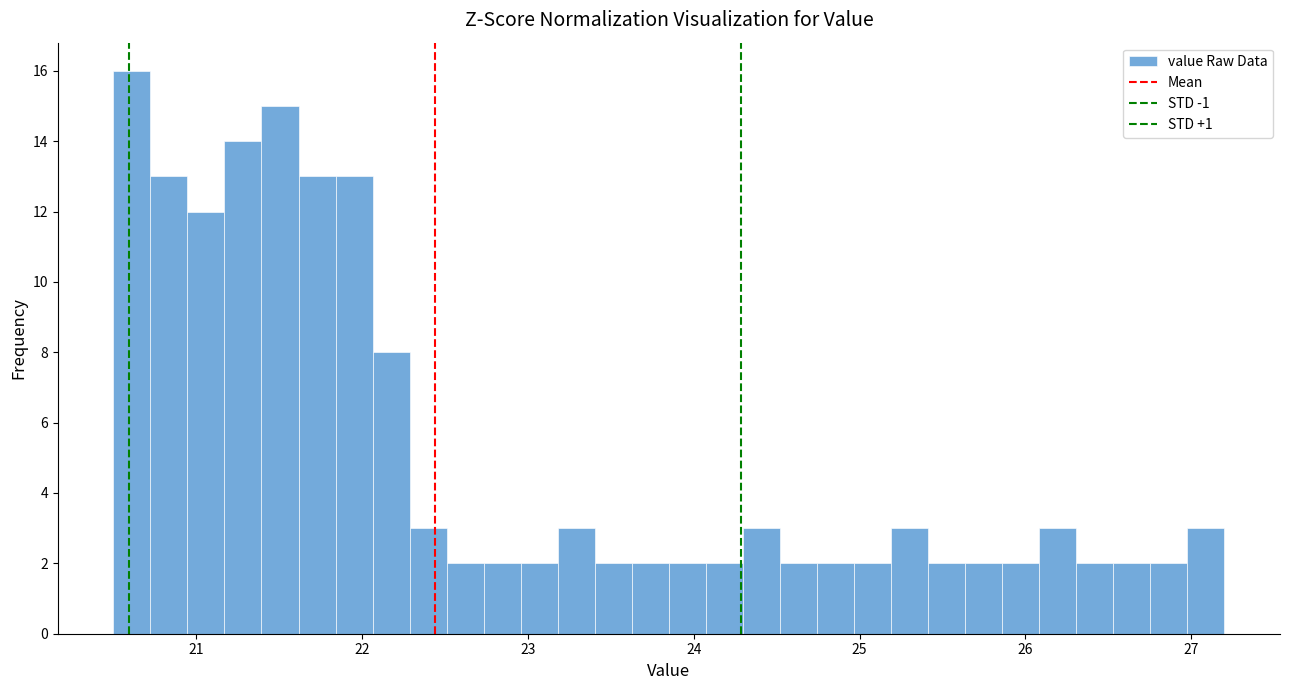

Read against the x-axis, roughly where is the centre of the tallest bar?

20.6